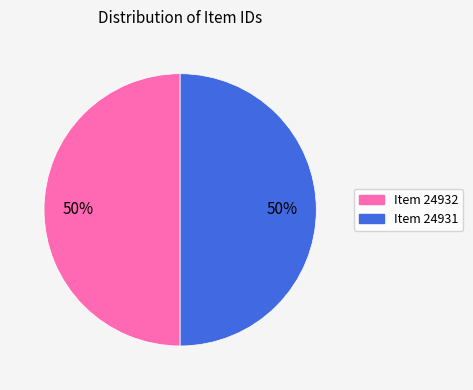

The Item 24931 slice represents 43% of the pie. True or false?

False